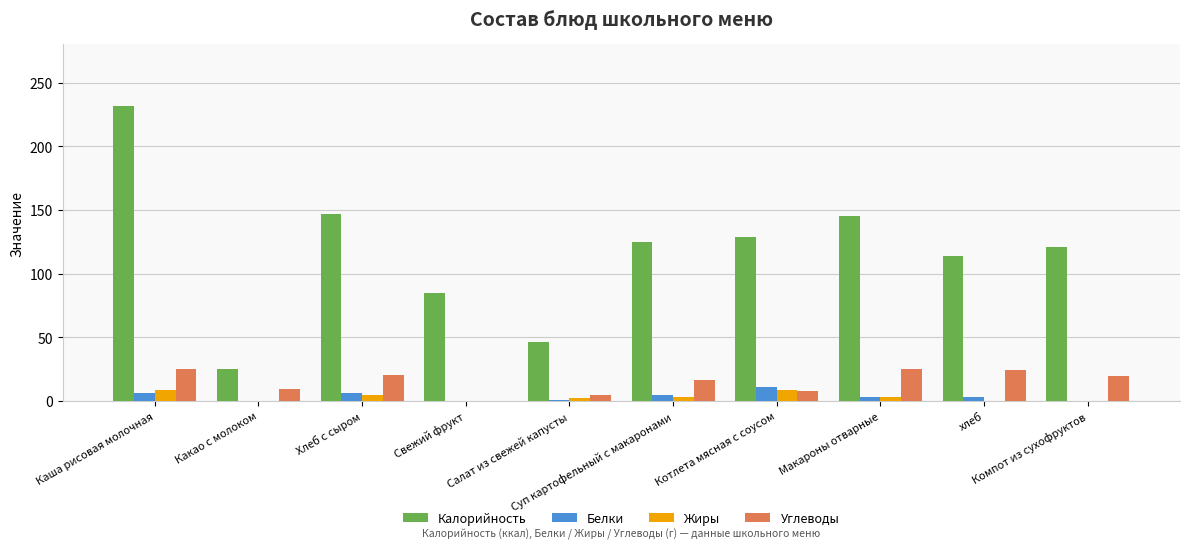

What is the highest value of the Жиры series?

8.5